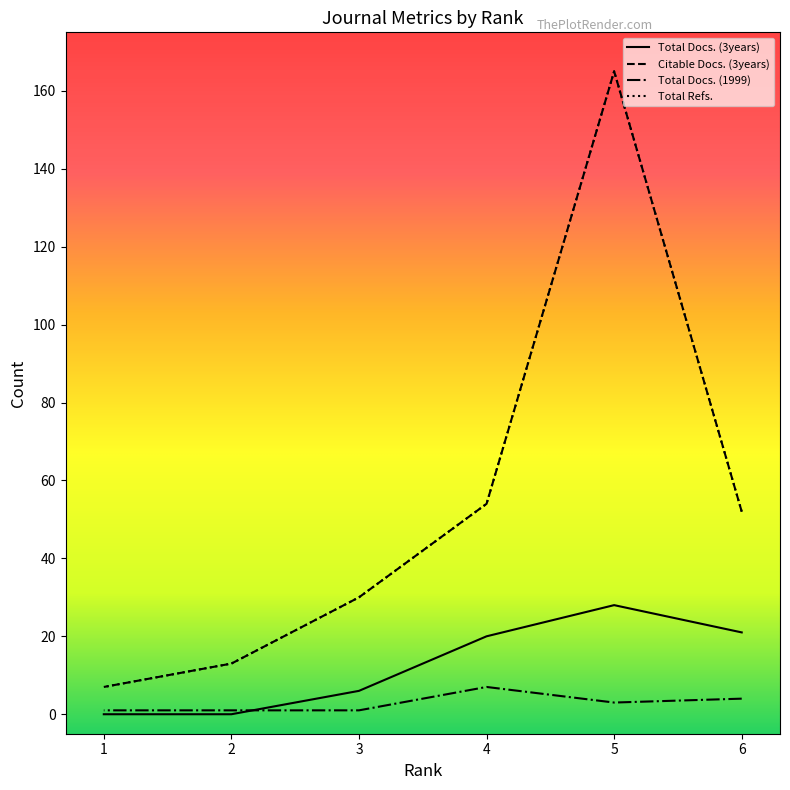

Which series has the largest total across all categories?

Citable Docs. (3years)